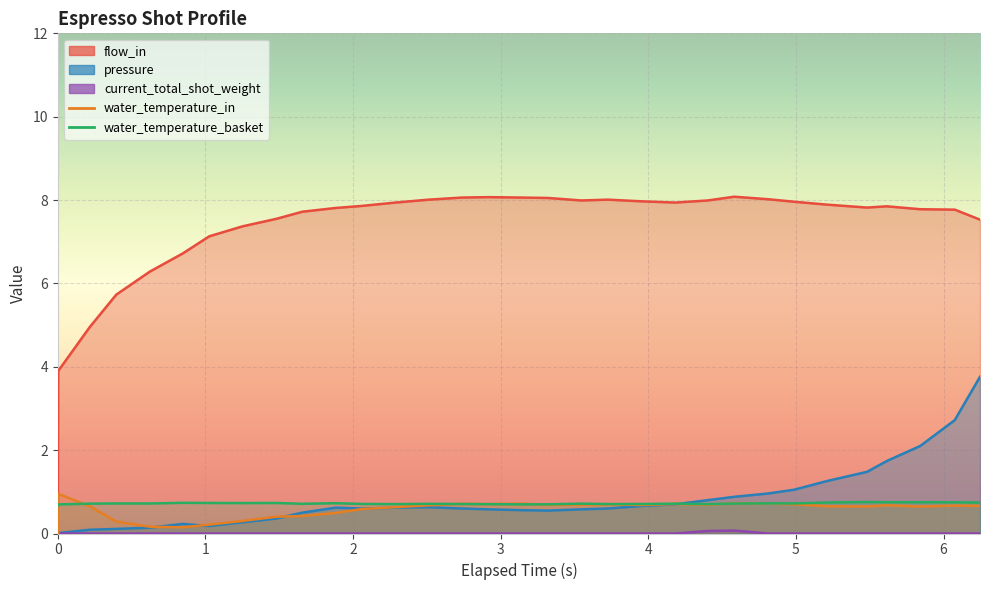

What is the difference between the second highest and second lowest values in the pressure series?

2.7